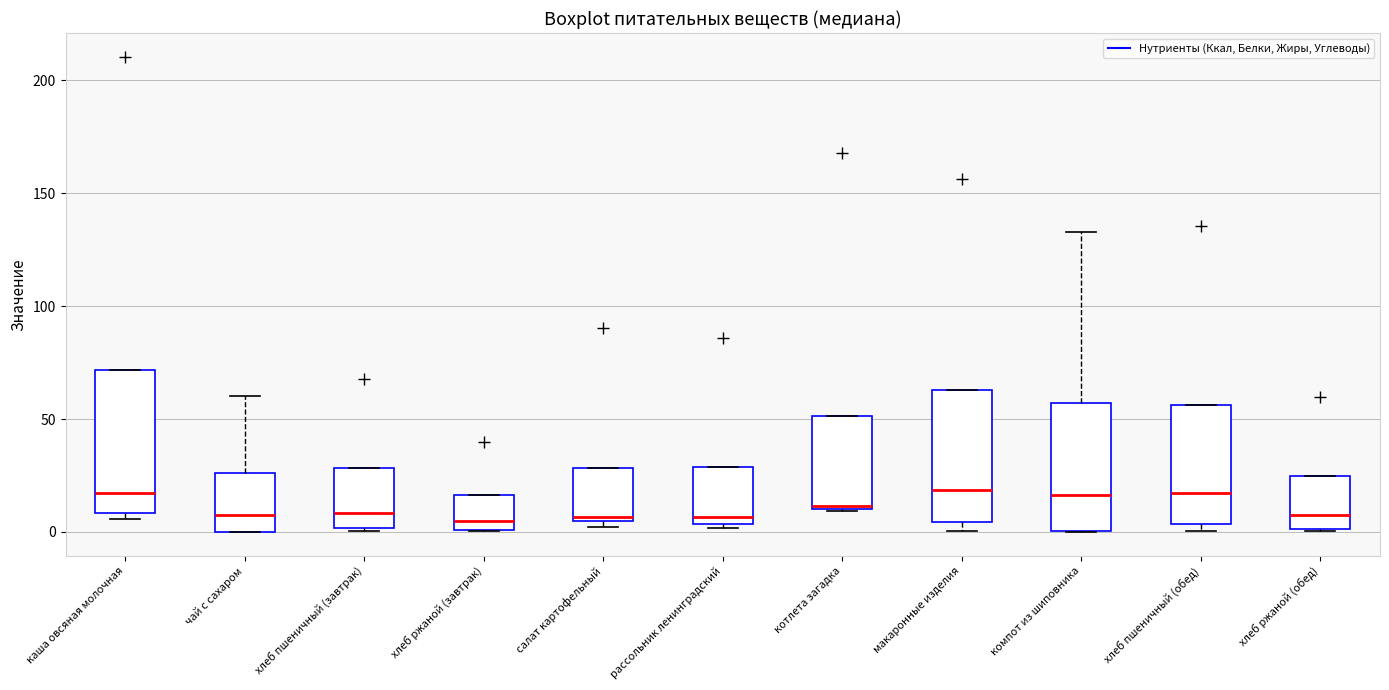

Where does the median line of the box for макаронные изделия sit on the y-axis? The values are not printed on the chart, so give them approximately, as read against the axis.

20